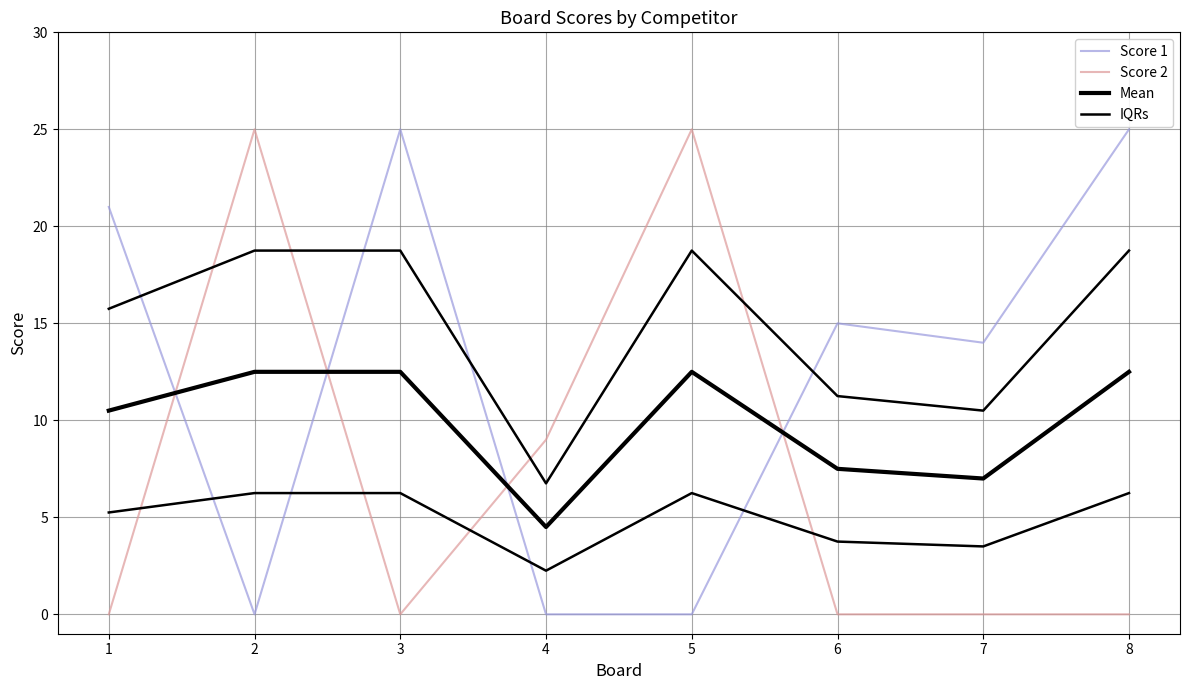

At 3, list the series in order from smallest to largest.

Score 2, IQRs, Mean, Score 1